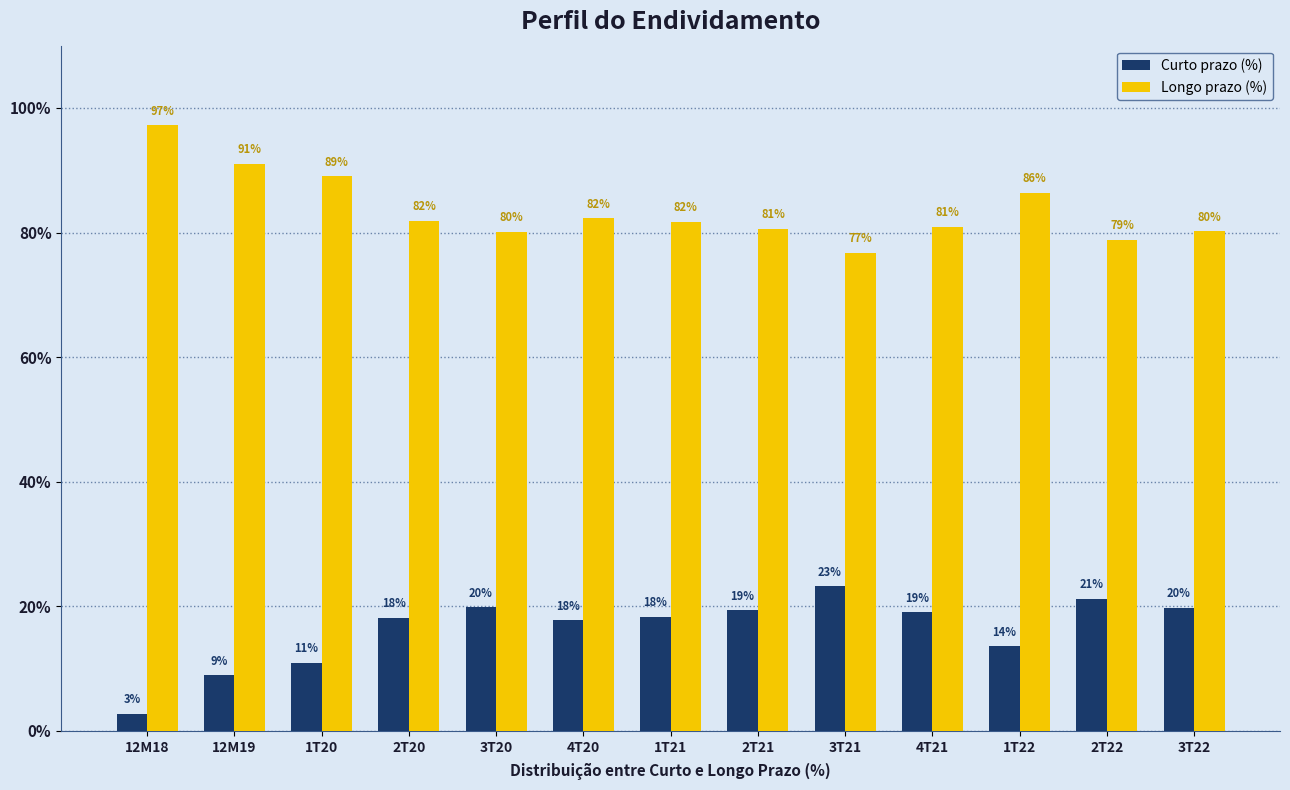

What value does the Longo prazo (%) series have at 12M18?

97.2